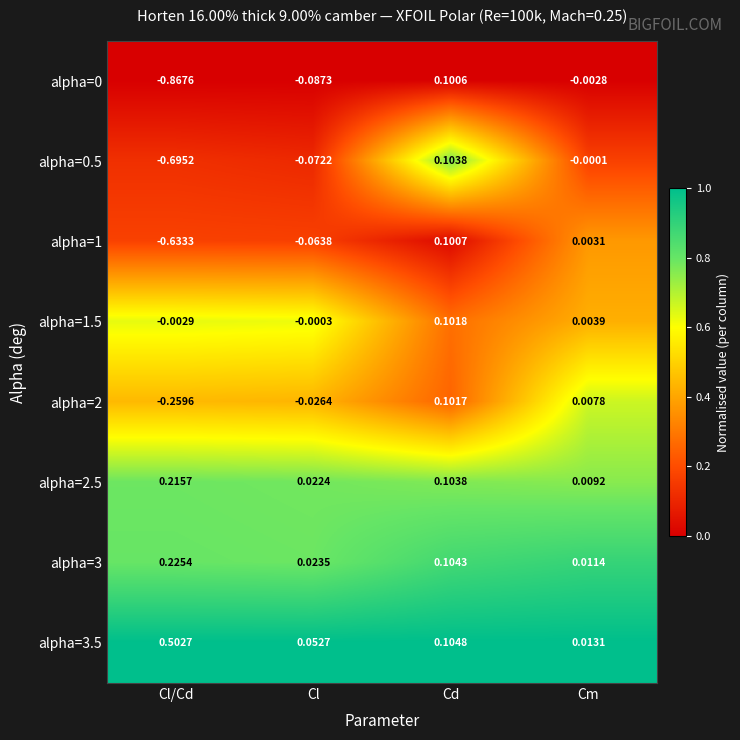

At which category is the sum across all series the highest?

Cd